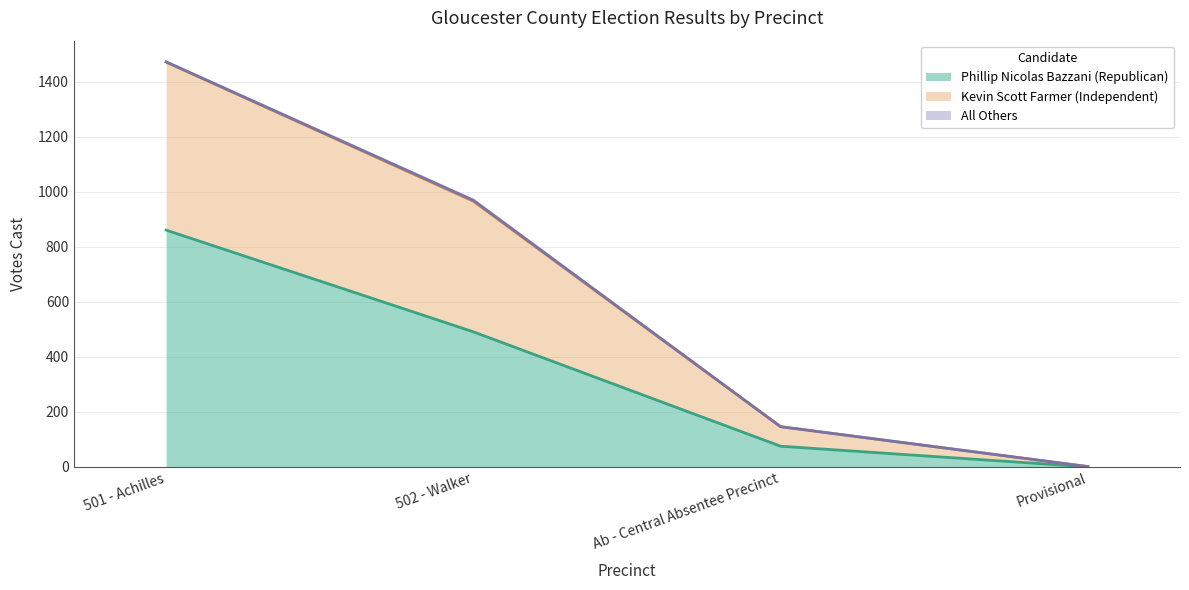

What is the sum of all Phillip Nicolas Bazzani (Republican) values?

1427